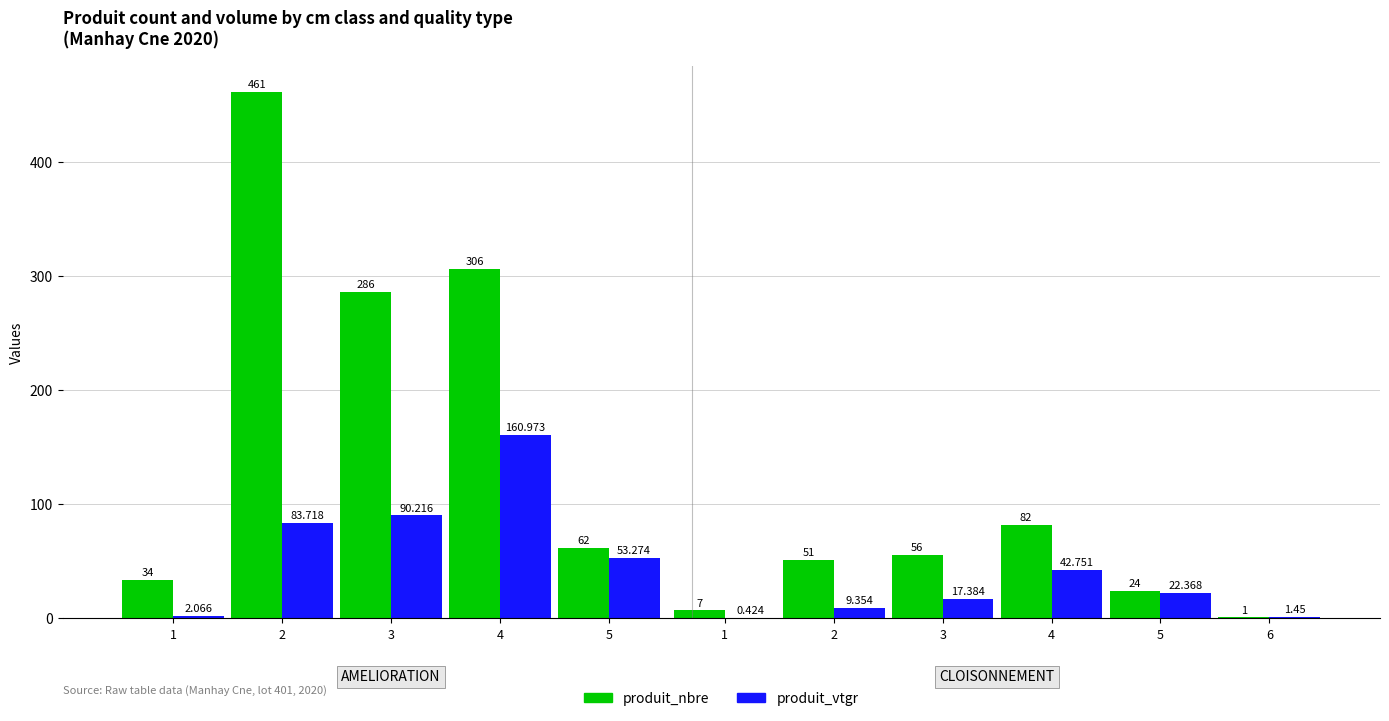

What is the total value across all series at 5?

115.3